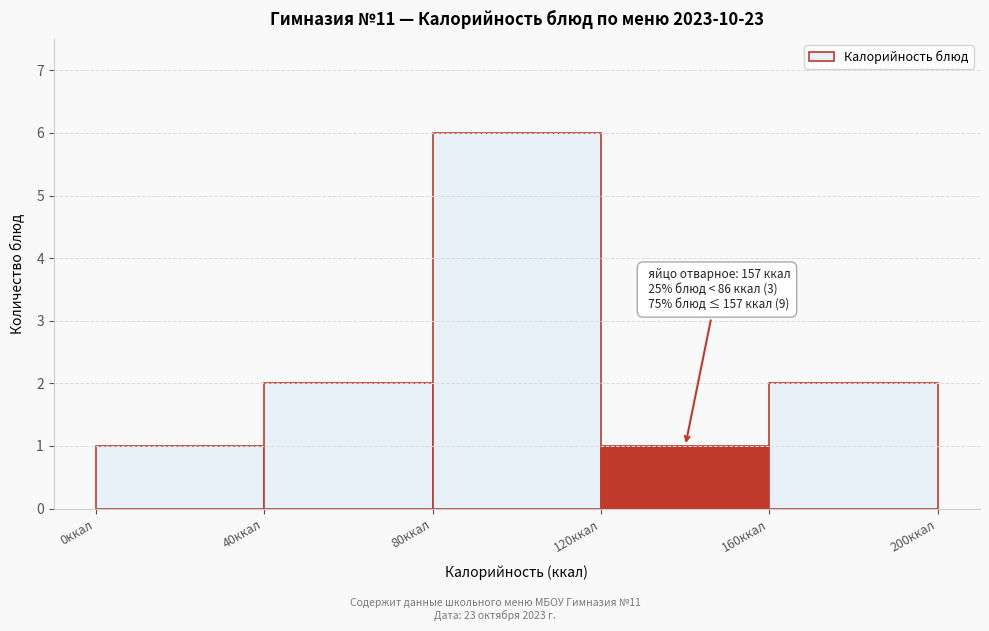

Which range on the x-axis has the tallest bar?

80 to 120